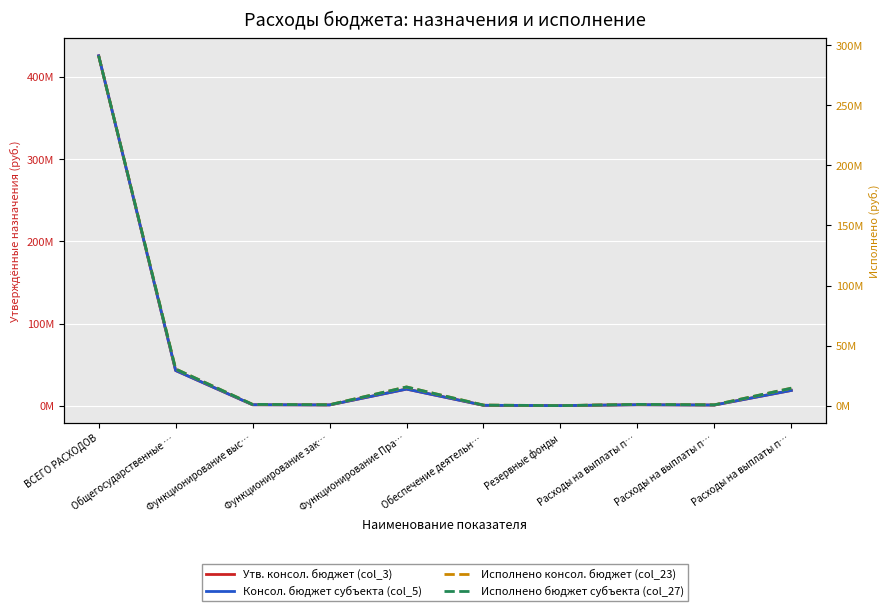

Which series changed the most between Общегосударственные … and Расходы на выплаты п…?

Утв. консол. бюджет (col_3)